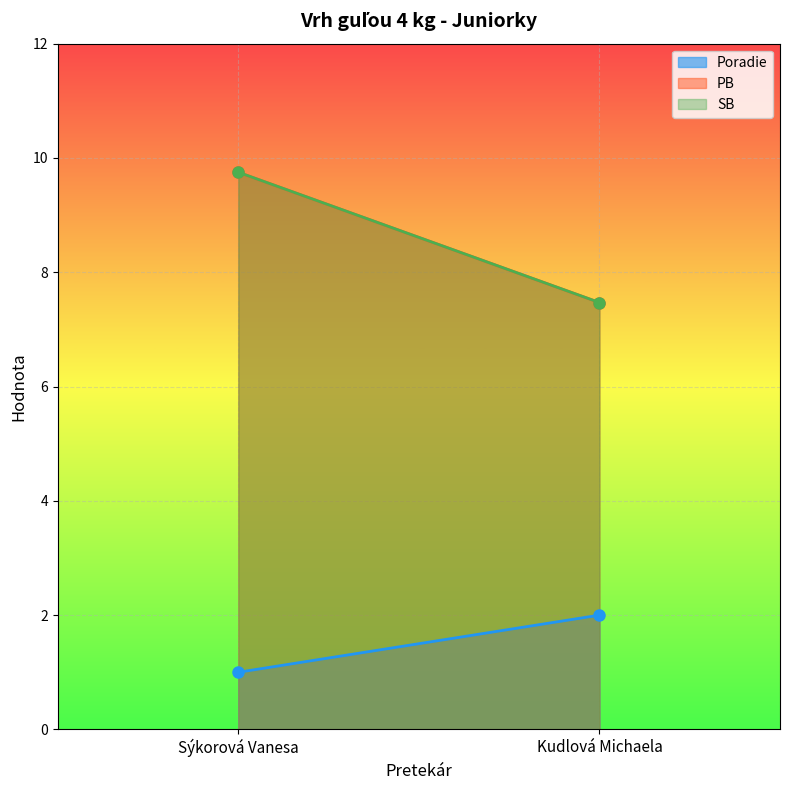

What is the value of the Poradie point at the 2nd from the left?

2.0